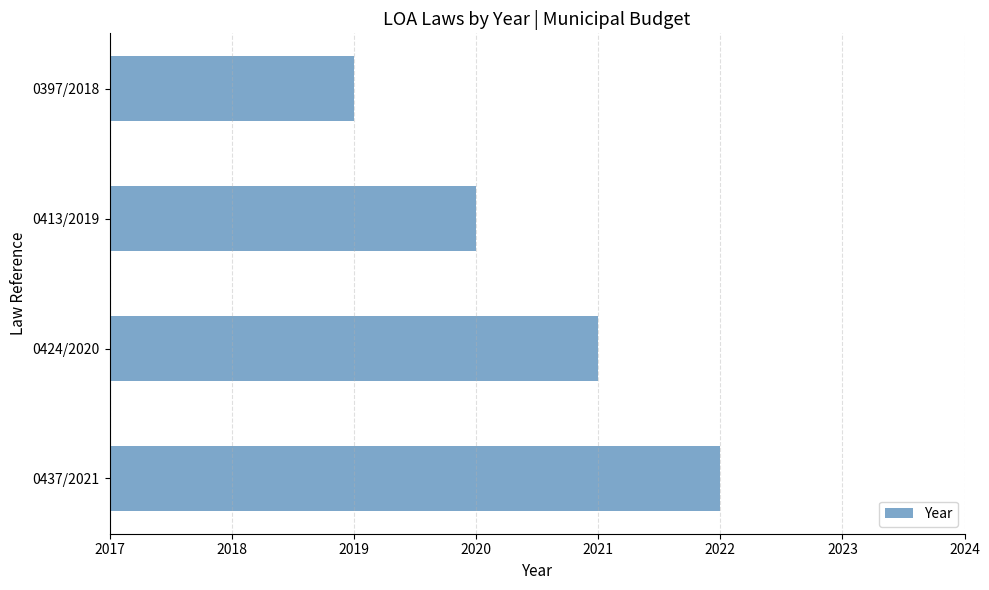

Reading bottom to top, list all the values displayed in this chart.

2022	2021	2020	2019